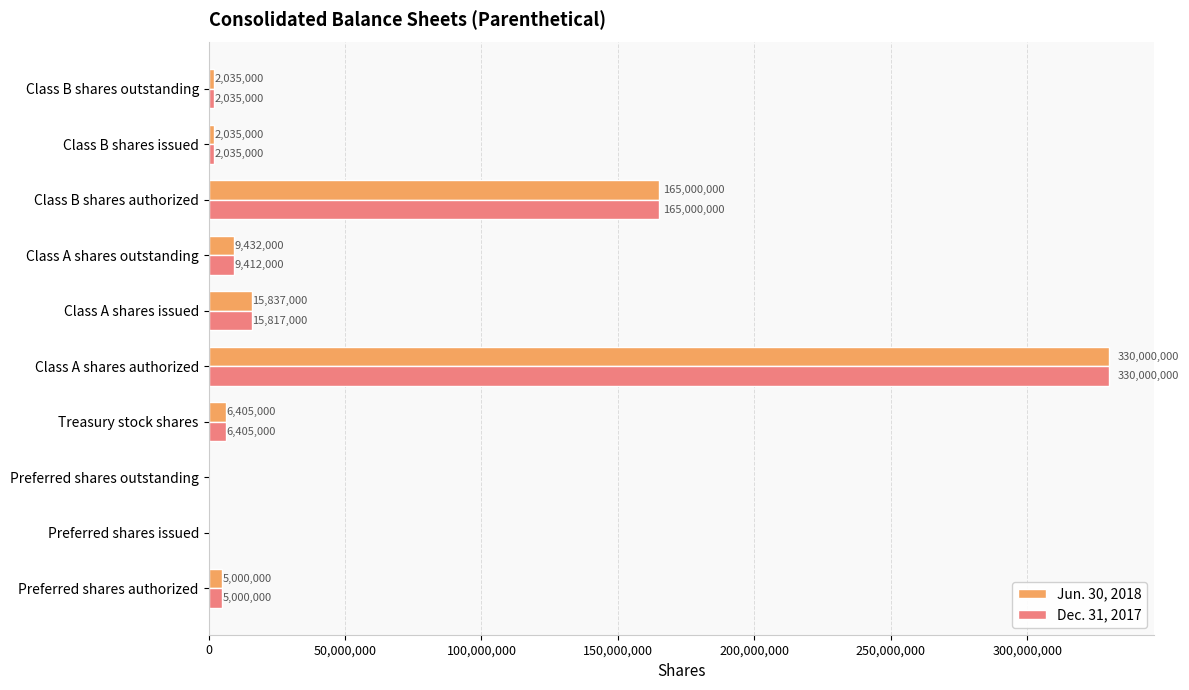

What is the greatest value displayed?

330000000